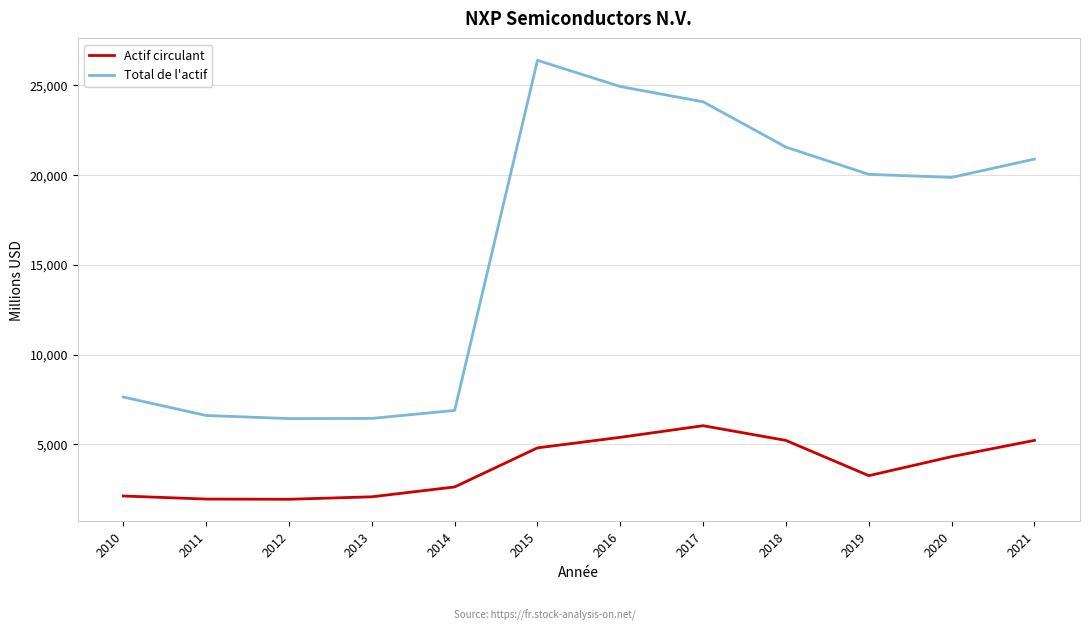

Is the value of Actif circulant at 2014 greater than the value of Total de l'actif at 2011?

No